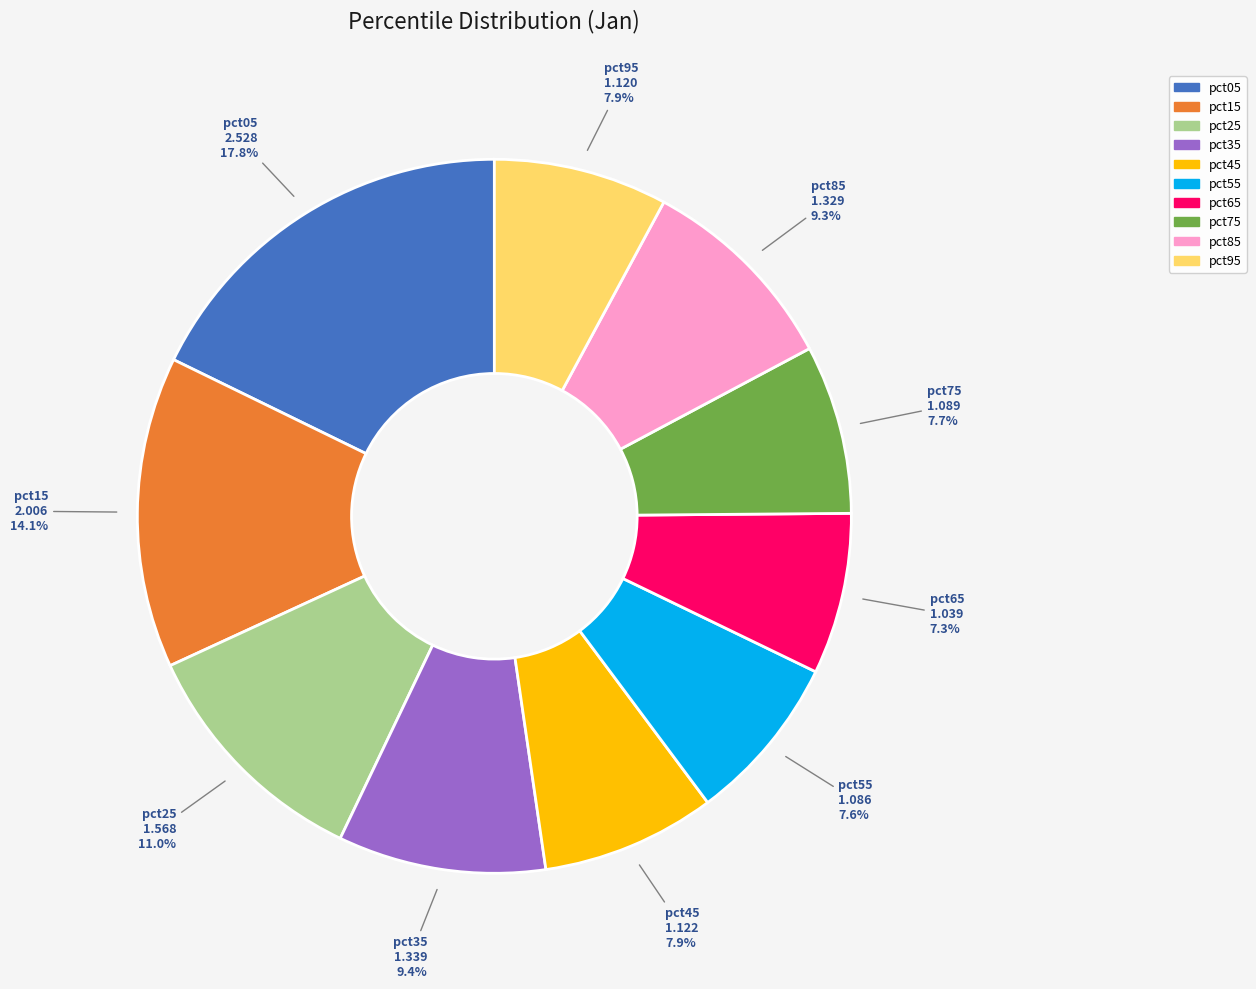

Between pct75 and pct85, which is larger?

pct85